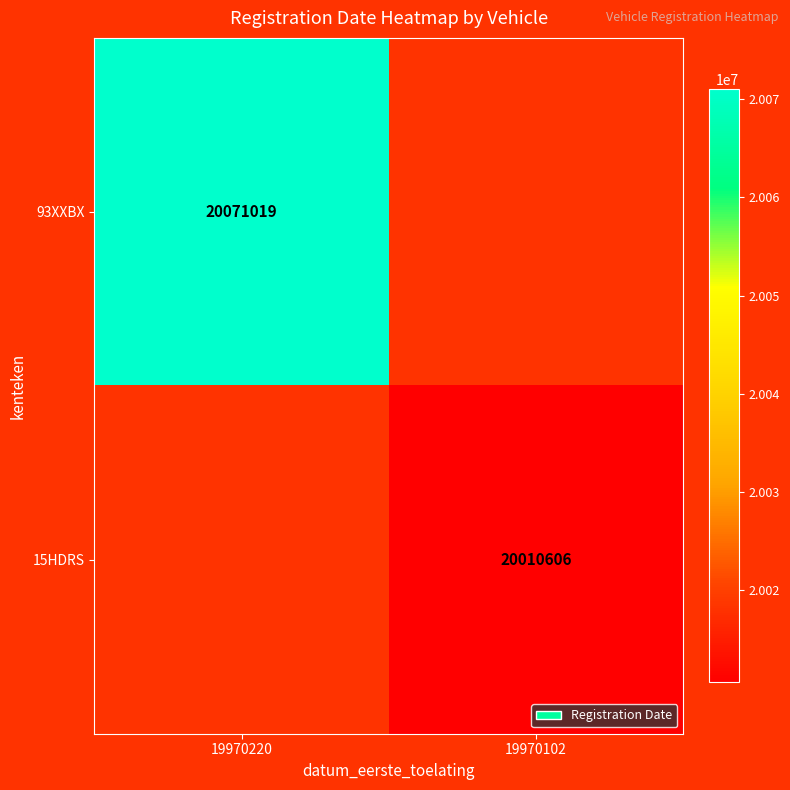

True or false: 15HDRS has a value of 20010606 at 19970102.

True